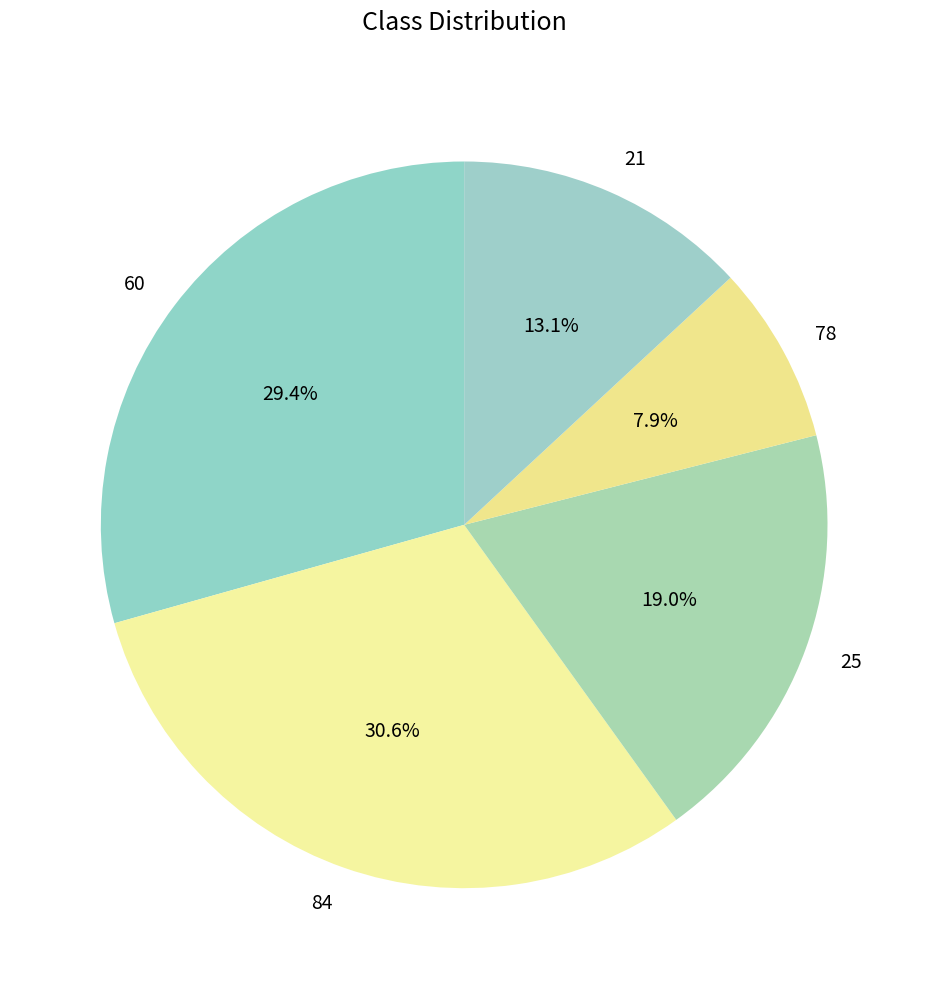

To the nearest percent, what percentage of the pie is 78?

8%